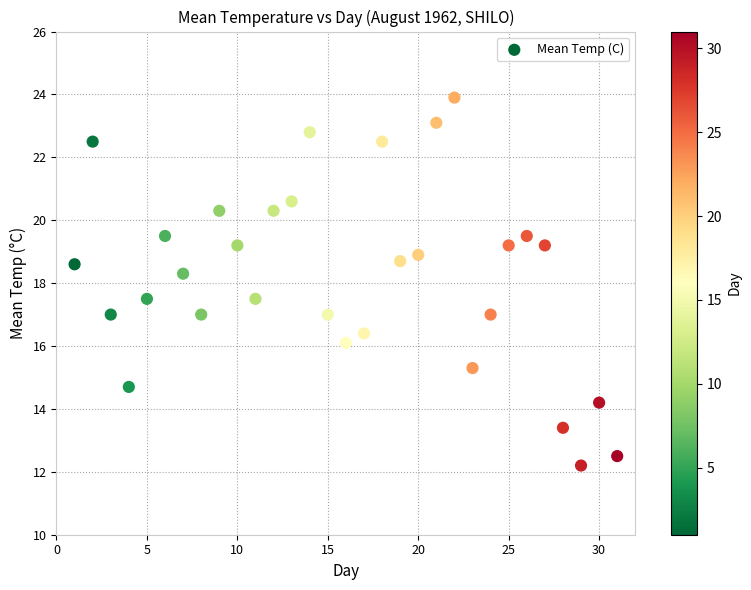

What Y value in the scatter plot is closest to 18?

18.3